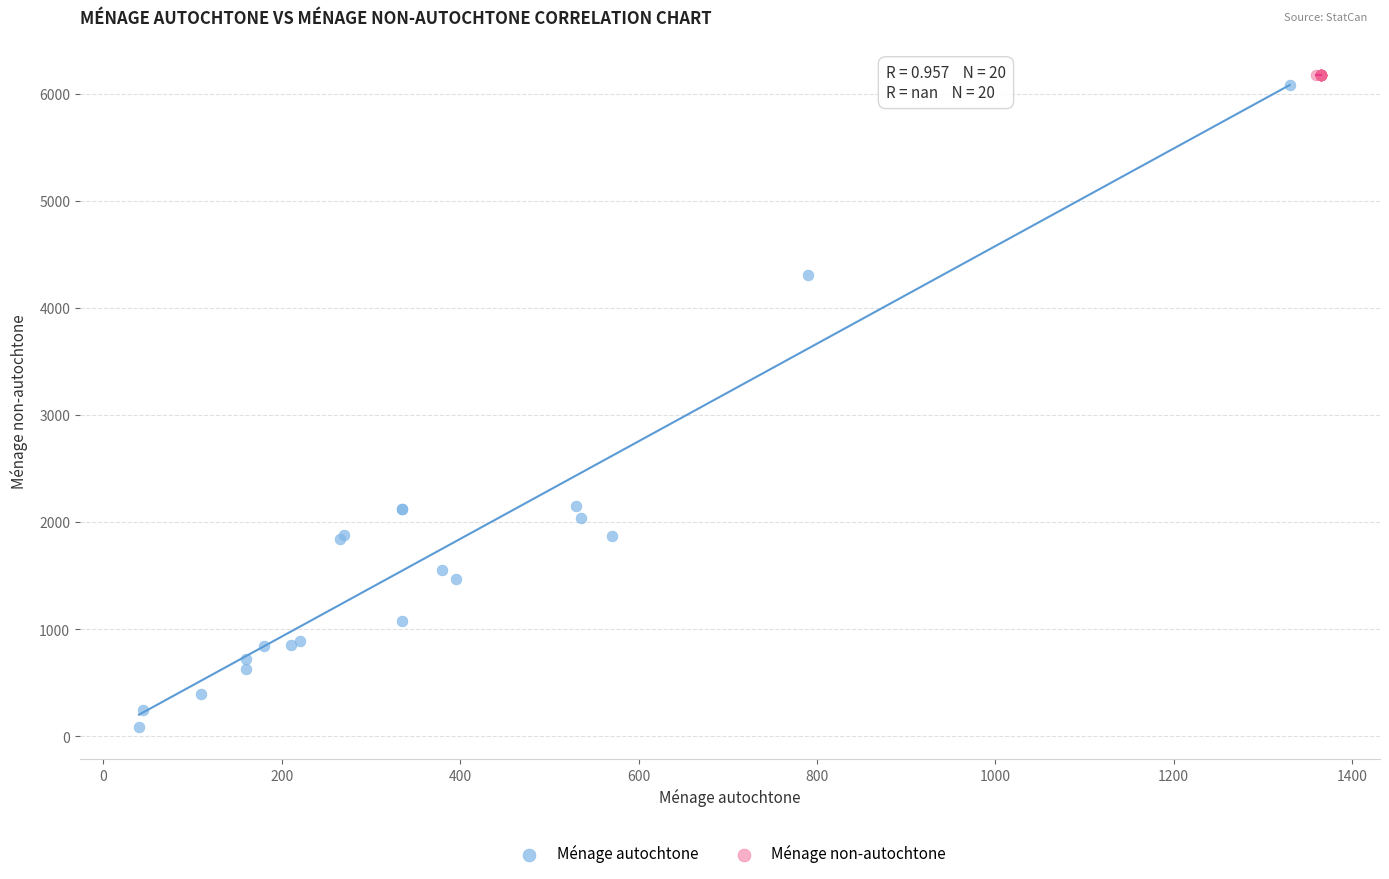

Which series reaches the minimum Y coordinate?

Ménage autochtone